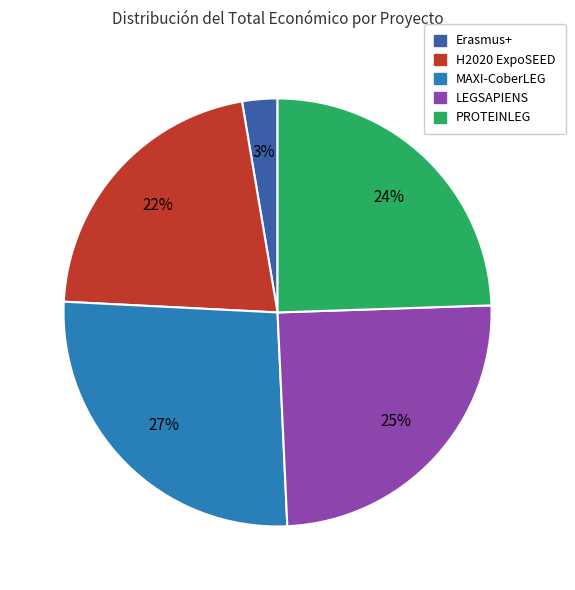

Do MAXI-CoberLEG and PROTEINLEG together represent more than half of the pie?

Yes